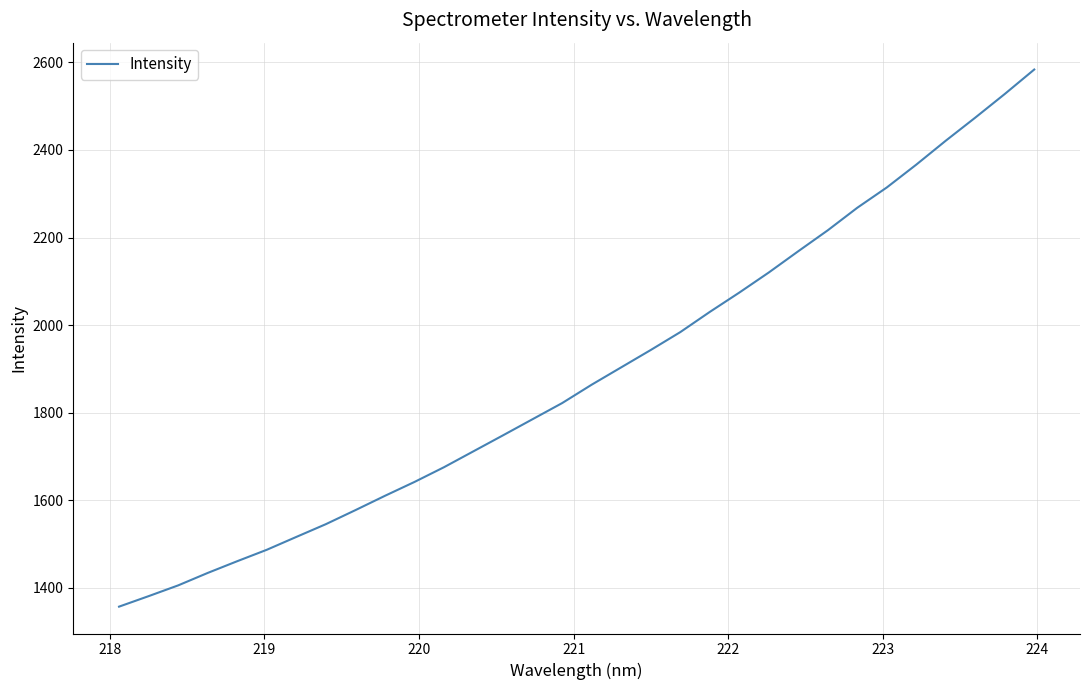

What is the greatest value displayed?

2583.7